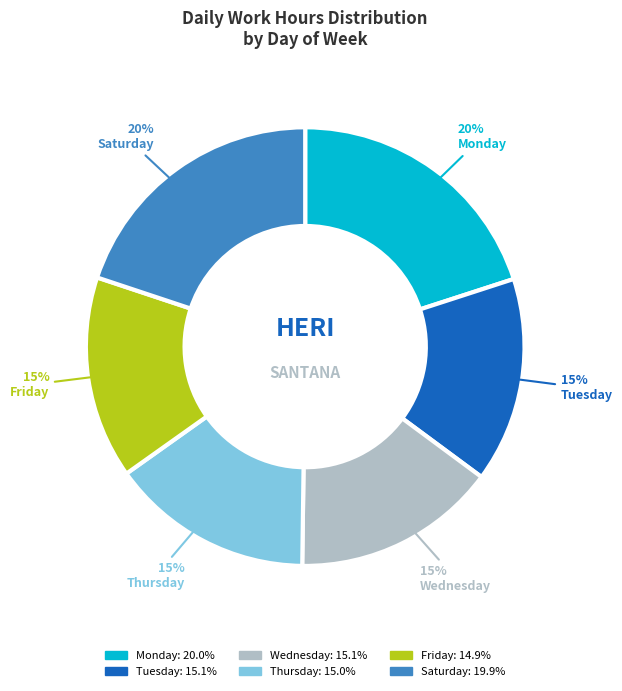

To the nearest percent, what is the difference between the largest and smallest slice percentages?

5%